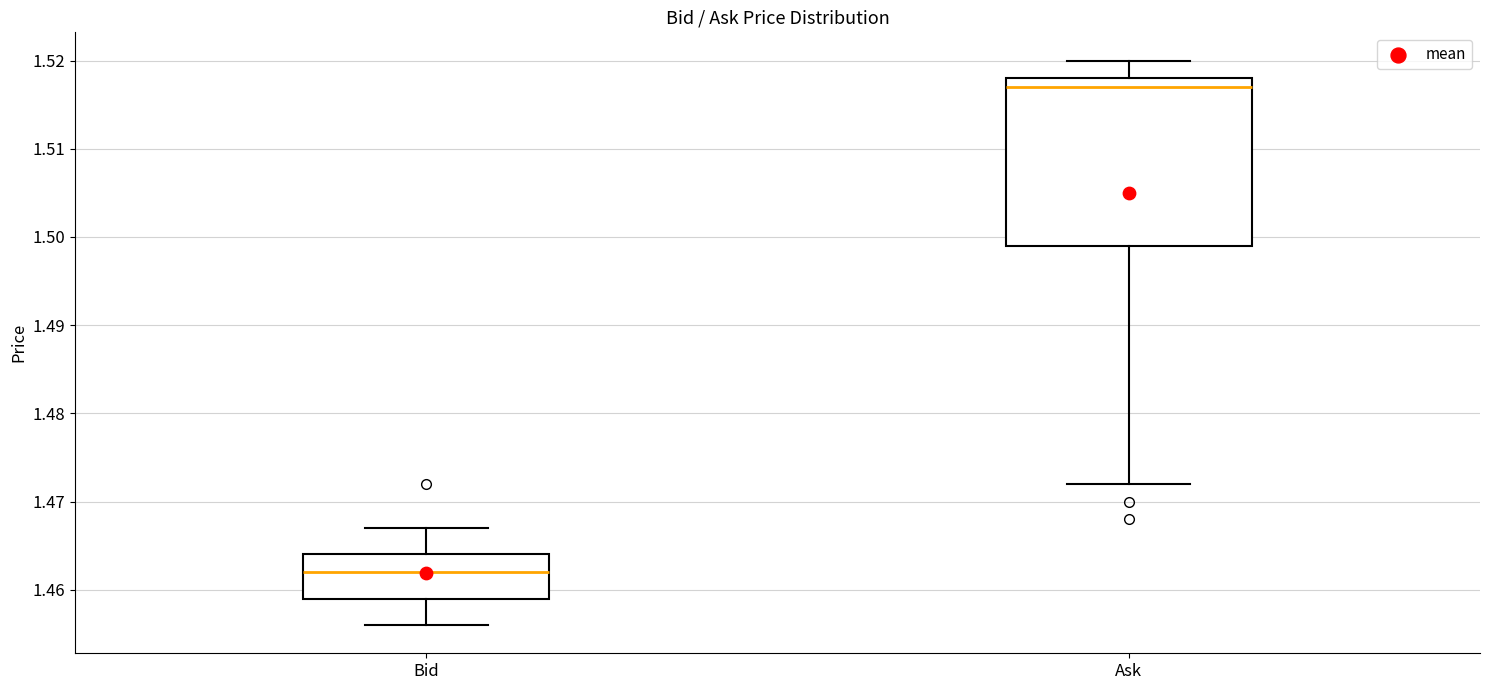

Where does the median line of the box for Bid sit on the y-axis? The values are not printed on the chart, so give them approximately, as read against the axis.

1.462